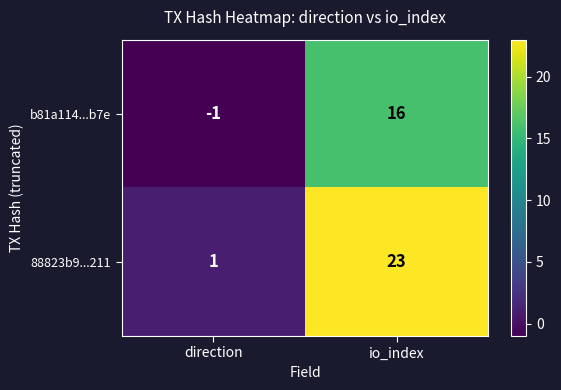

List the series in order of their overall mean, highest first.

88823b9...211, b81a114...b7e